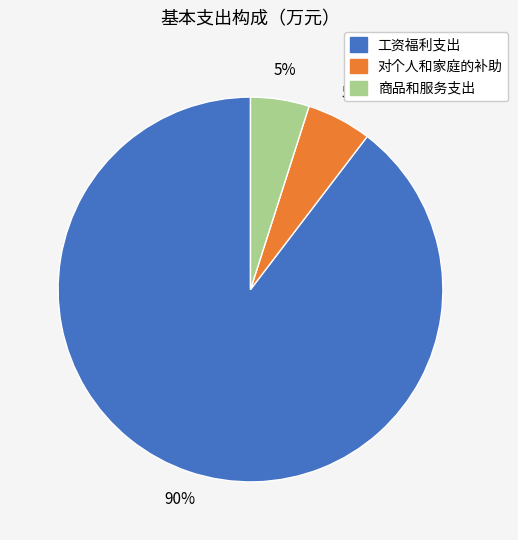

Combined, do 工资福利支出 and 对个人和家庭的补助 account for over 50%?

Yes